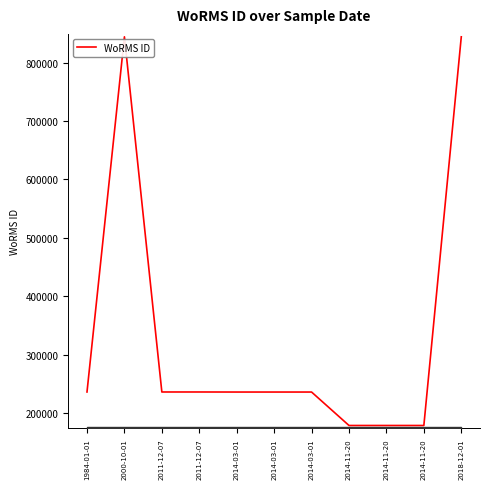

Reading right to left, extract all data points from this chart.

2018-12-01=843999	2014-11-20=178600	2014-11-20=178600	2014-11-20=178600	2014-03-01=235855	2014-03-01=235855	2014-03-01=235855	2011-12-07=235947	2011-12-07=235947	2000-10-01=843999	1984-01-01=235947